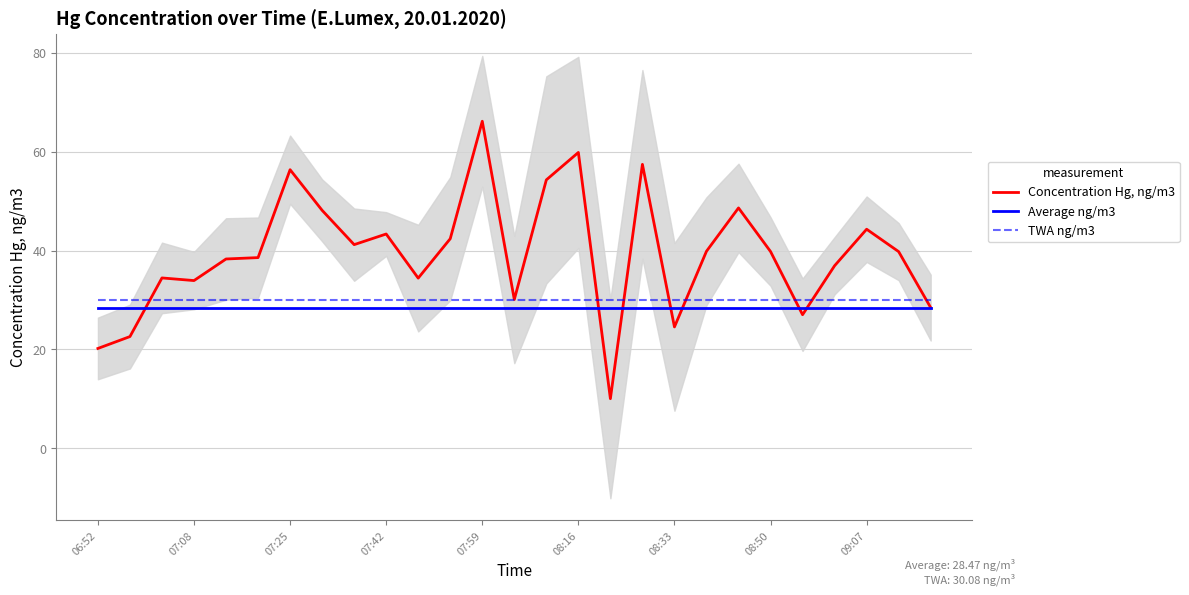

What is the maximum value for TWA ng/m3?

30.1